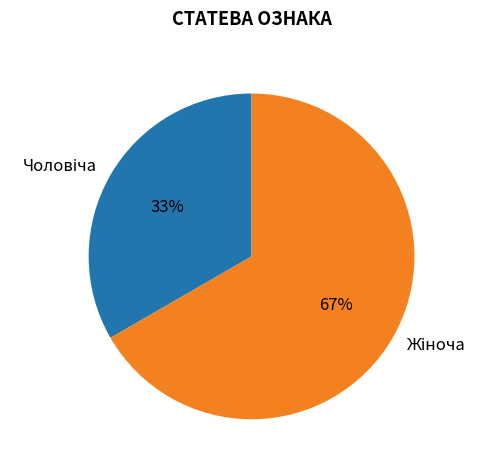

Is there a majority slice in this chart?

Yes